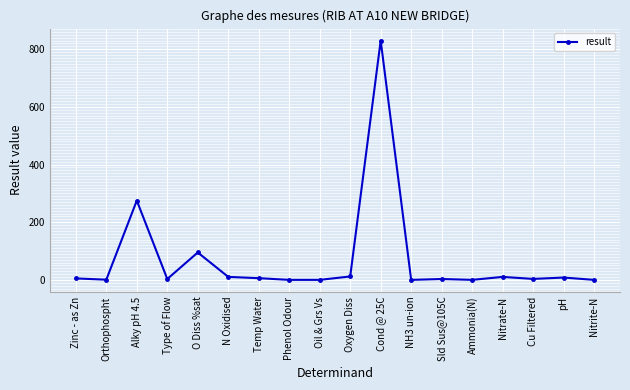

Where is the first local maximum?

Alky pH 4.5